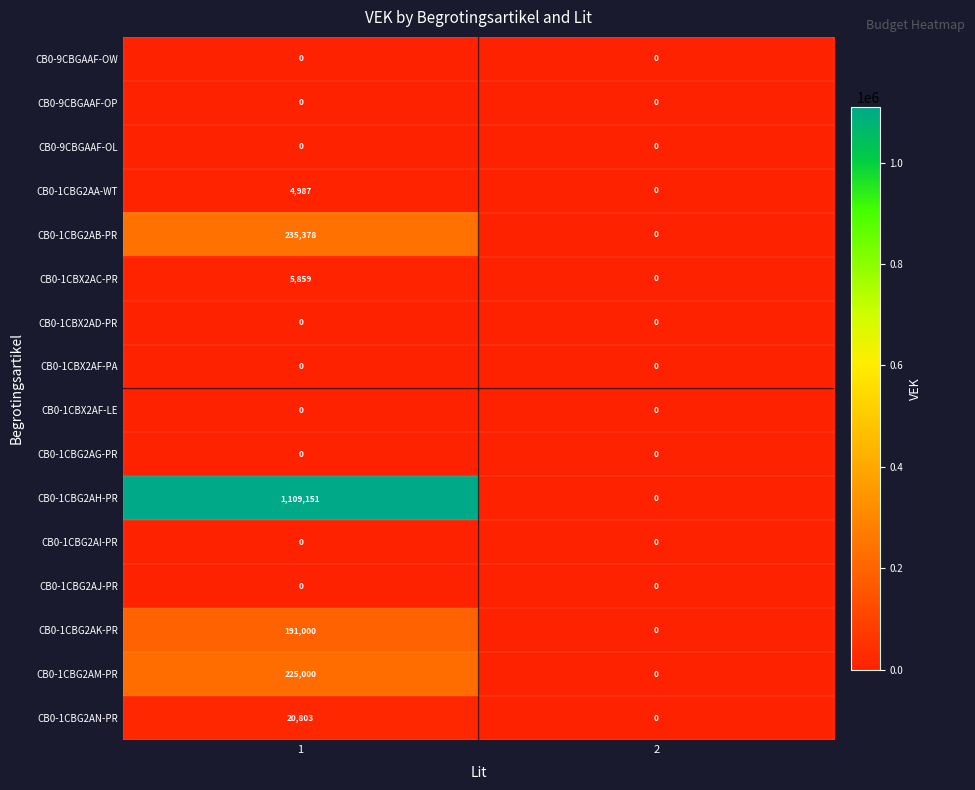

Is it true that CB0-9CBGAAF-OL equals 0 at 2?

True